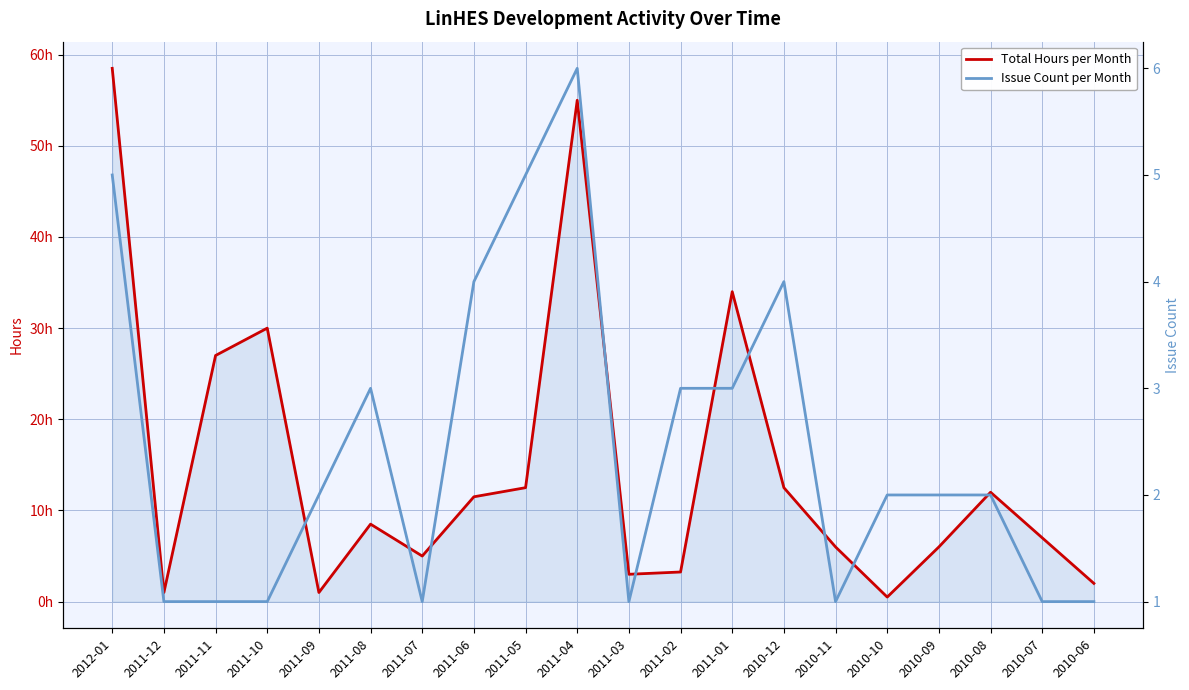

Between 2010-06 and 2011-01, which is larger?

2011-01